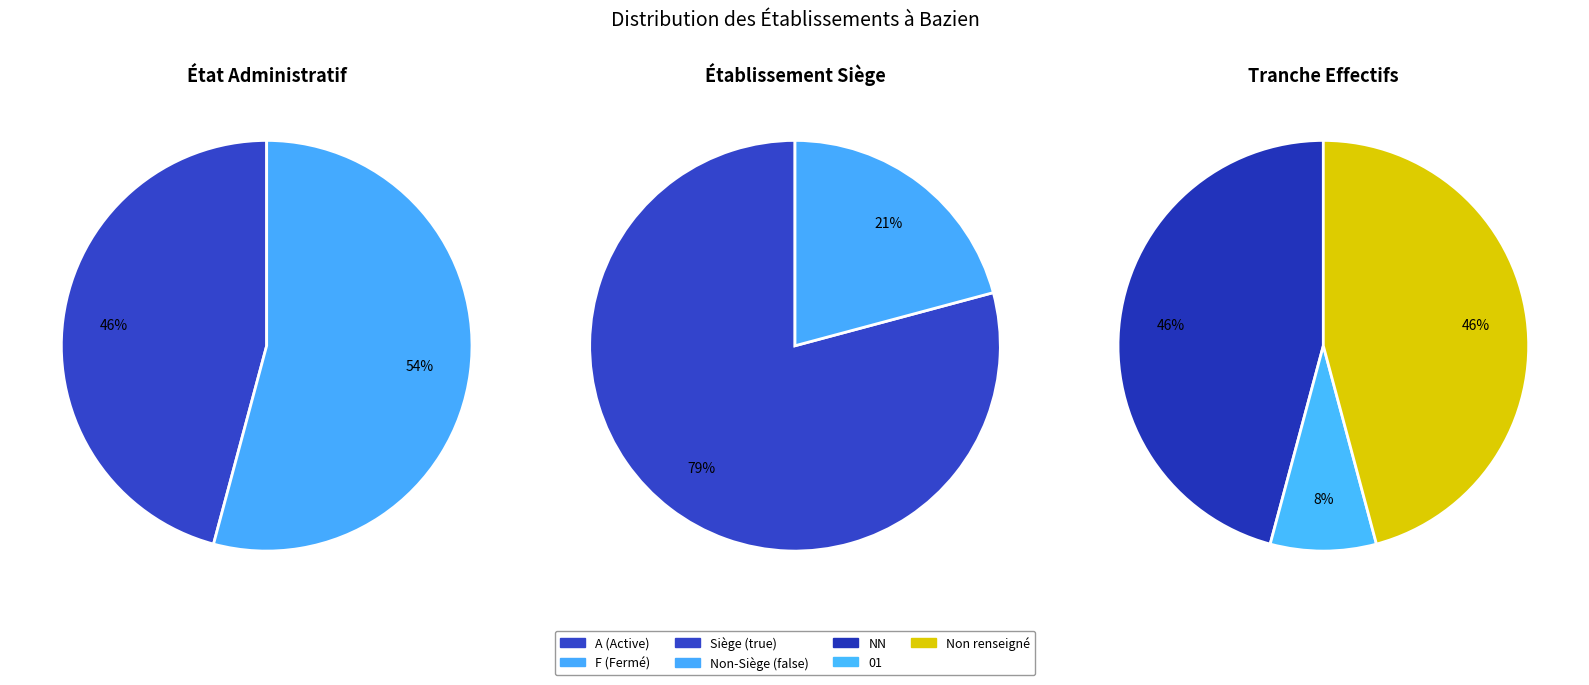

Count the number of slices in the pie.

3